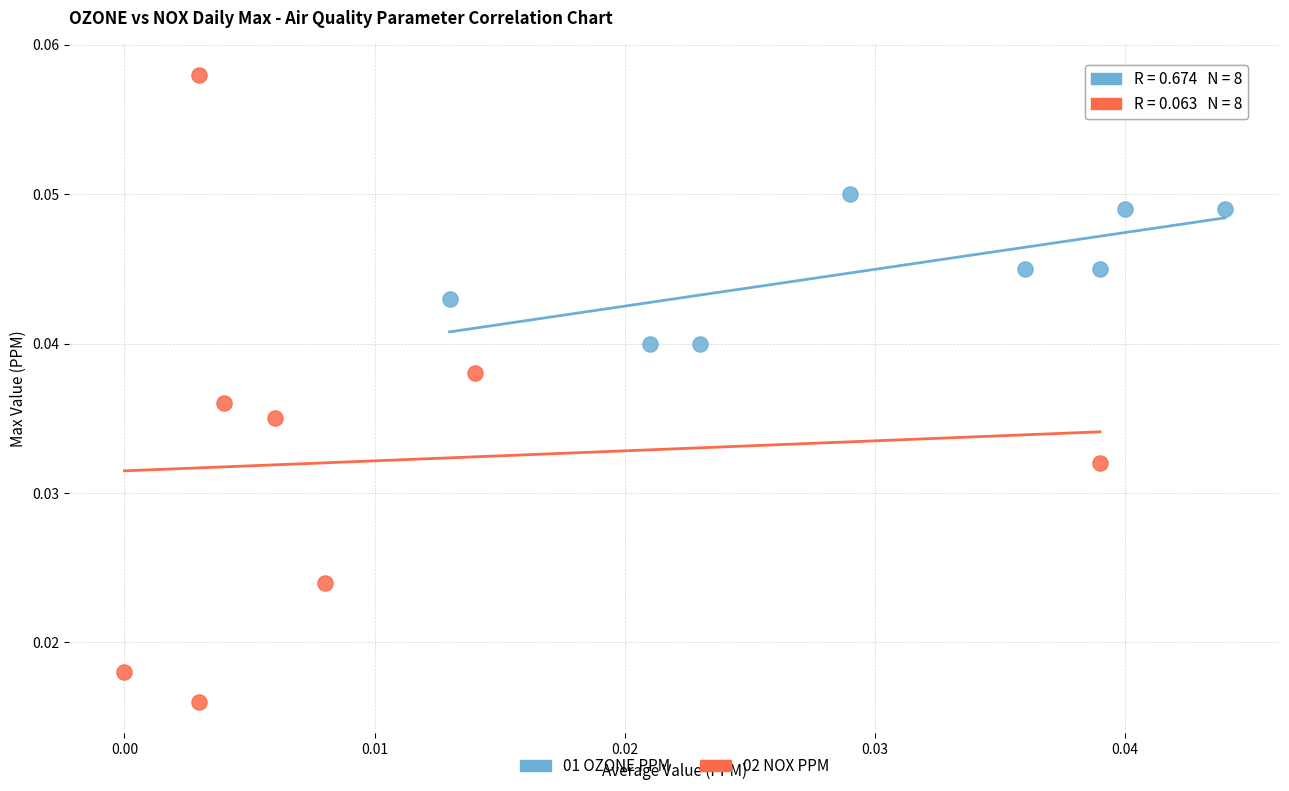

Which series reaches the minimum Y coordinate?

02 NOX PPM